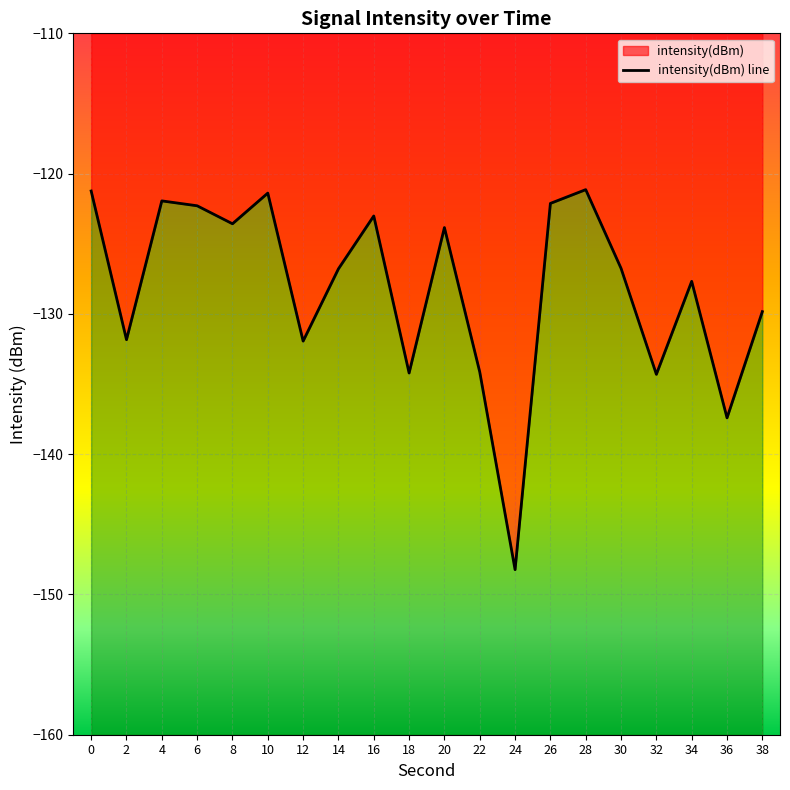

What is the maximum value shown in the chart?

-121.1